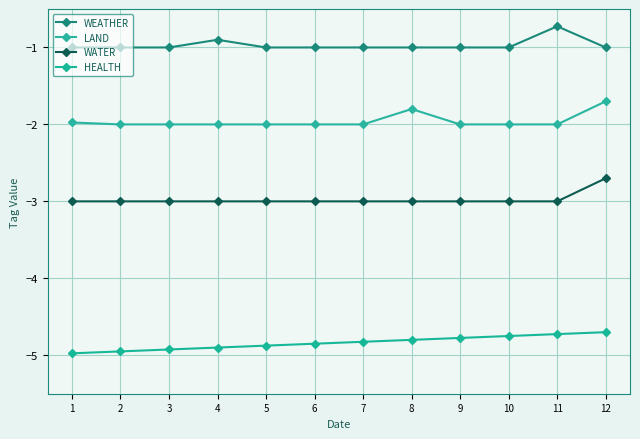

What is the sum of all LAND values?

-23.5